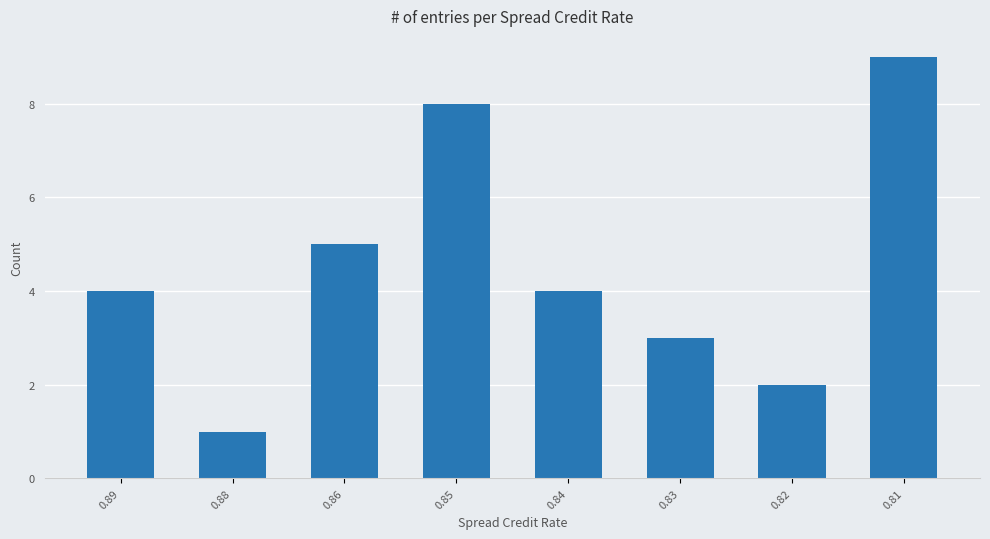

True or false: the data shows 3 at 0.82.

False